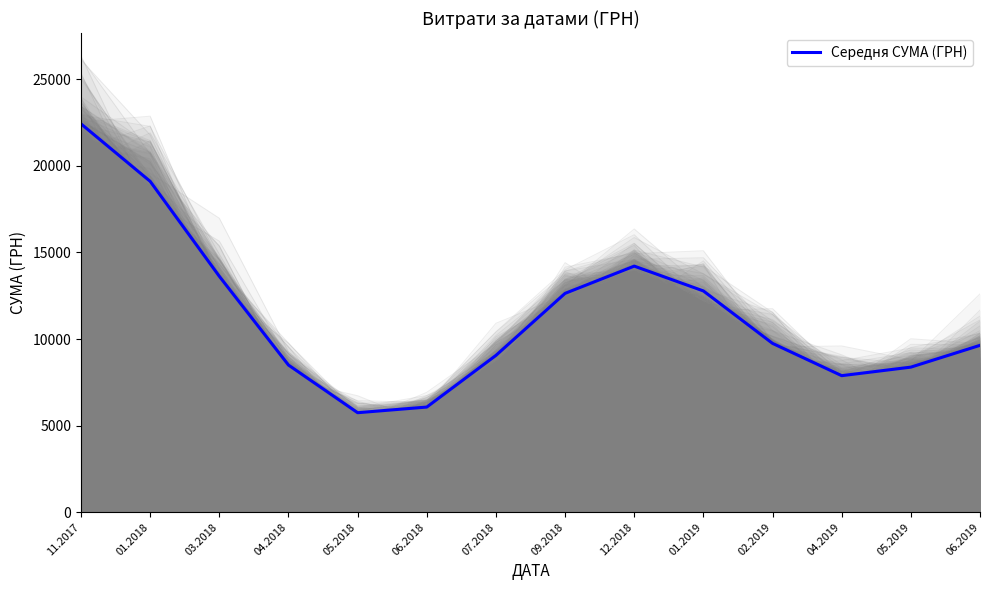

True or false: the data shows 9635.2 at 06.2019.

True